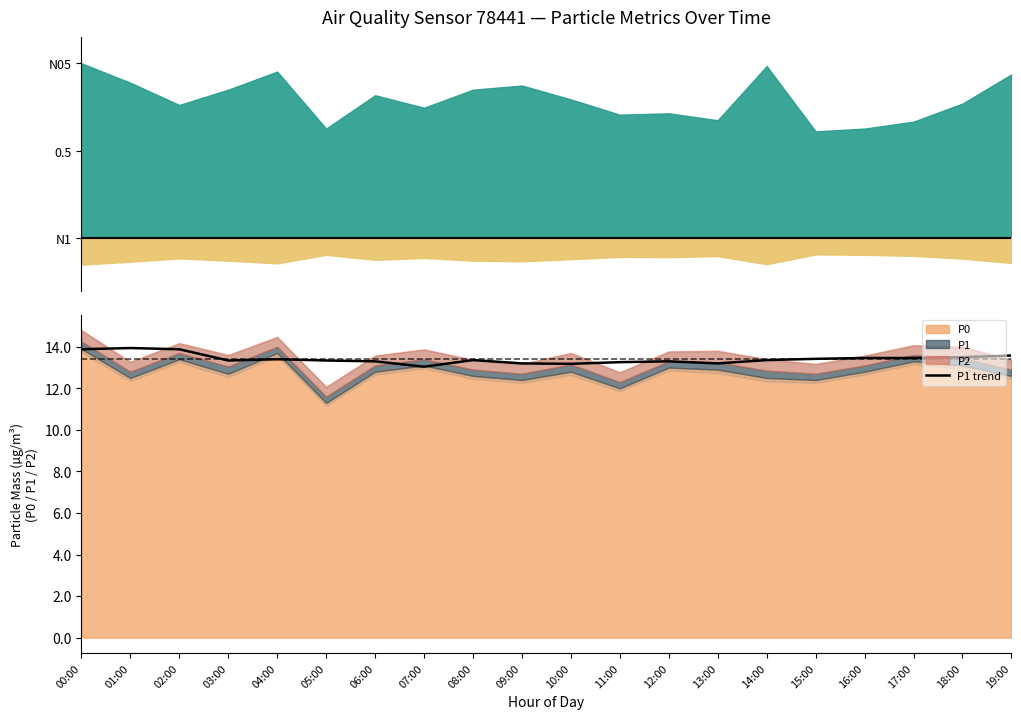

What position from the left is 00:00?

1